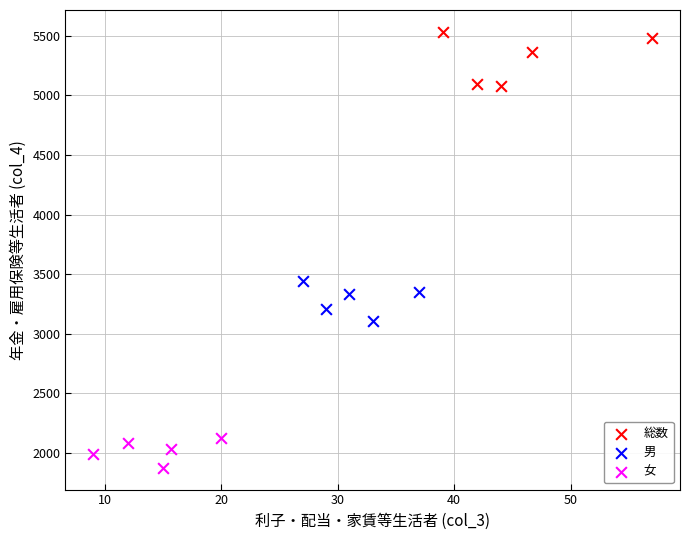

Which series contains the lowest Y value?

女